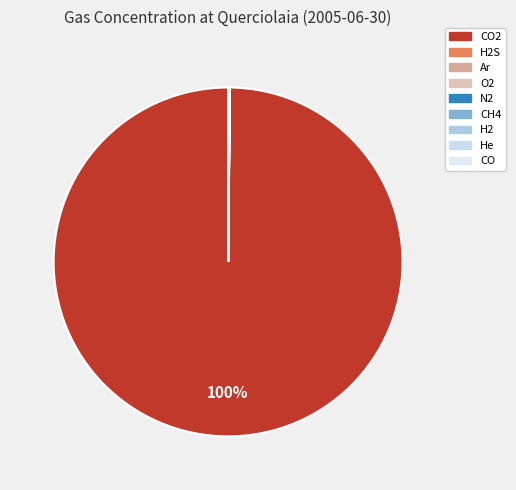

To the nearest percent, what is the difference between the largest and smallest slice percentages?

100%